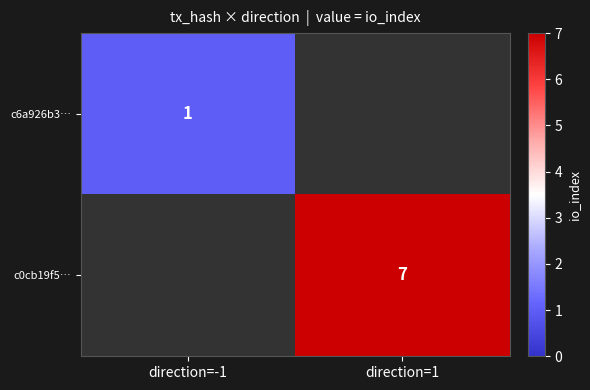

At which category does the chart reach its minimum across all series?

direction=-1